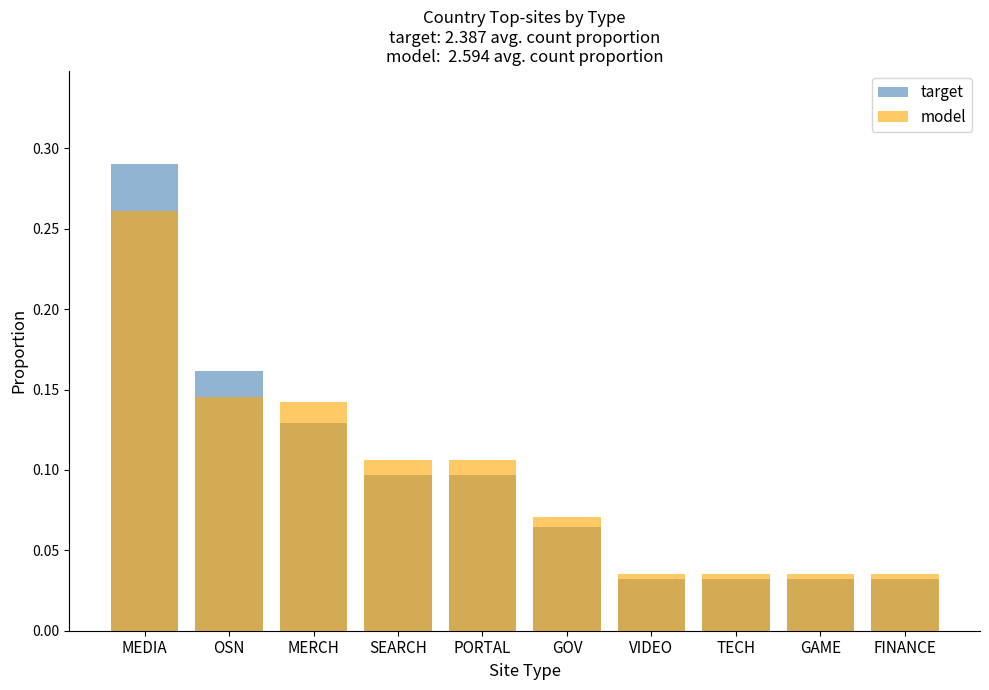

Reading left to right, list all the values displayed in this chart.

target: 0.3	0.2	0.1	0.1	0.1	0.1	0.0	0.0	0.0	0.0
model: 0.3	0.1	0.1	0.1	0.1	0.1	0.0	0.0	0.0	0.0